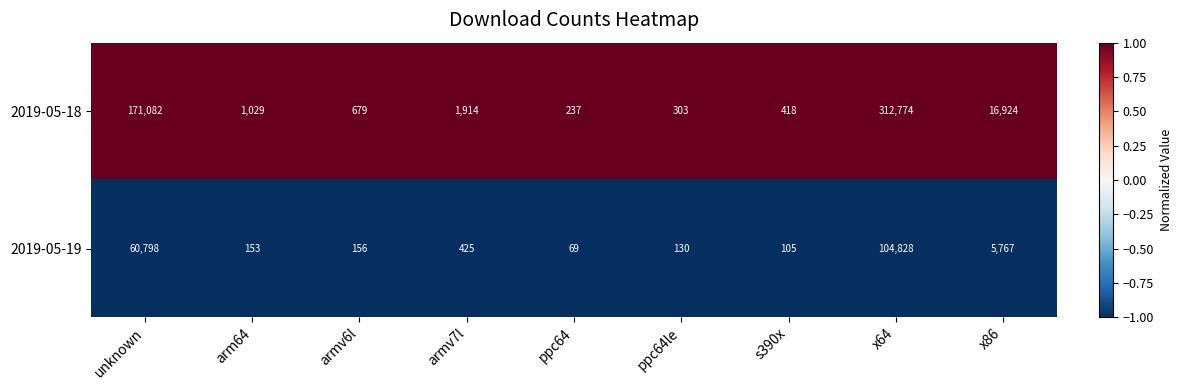

Which series changed the most between ppc64 and x64?

2019-05-18